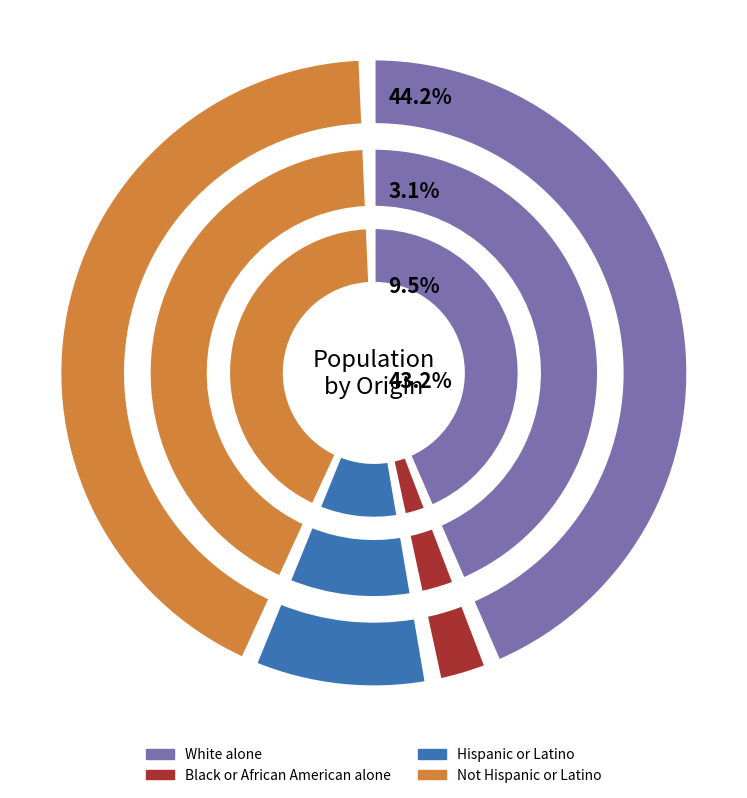

How many slices are in this pie chart?

4